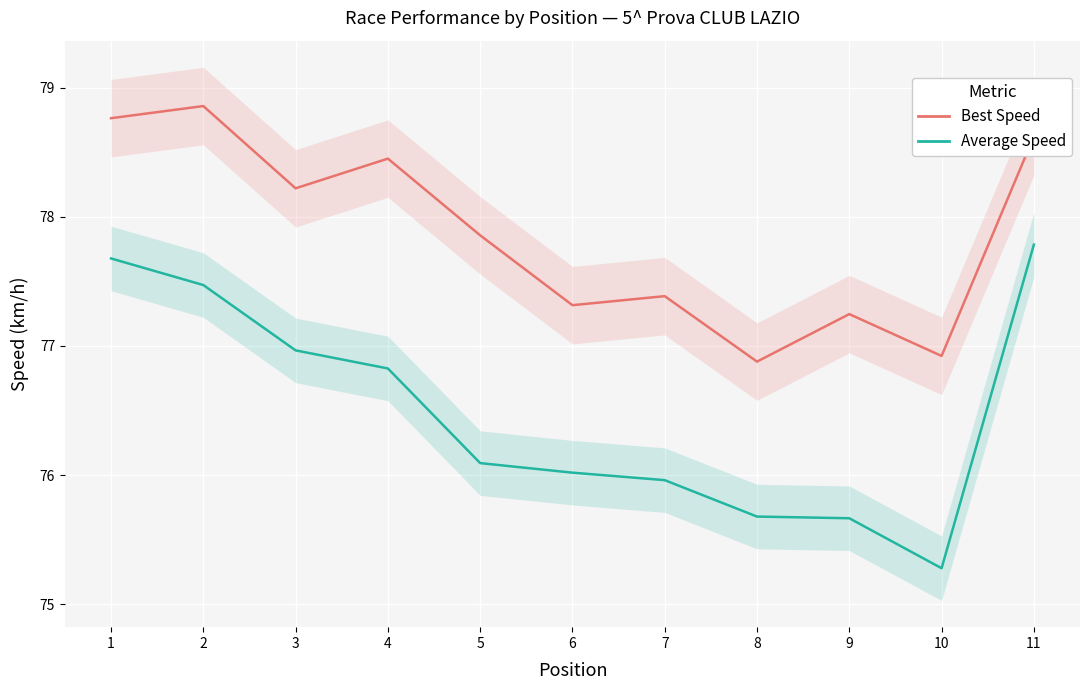

What is the difference between the second highest and second lowest values in the Best Speed series?

1.8